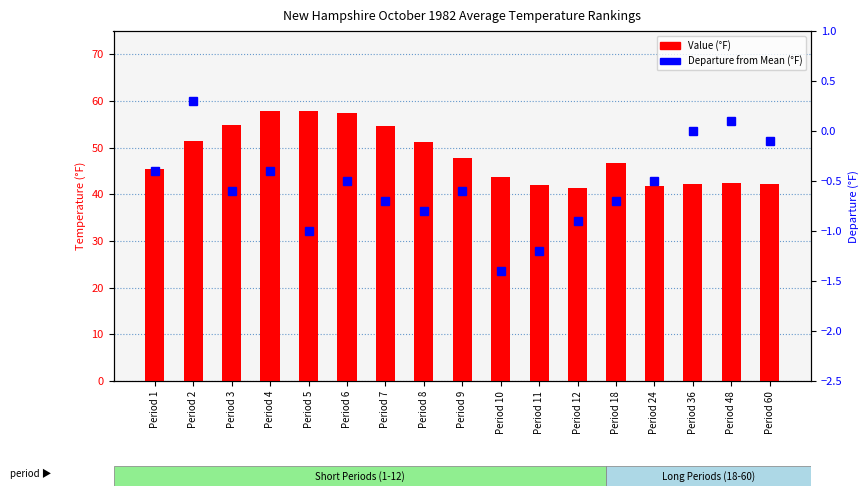

Are the bars horizontal?

No